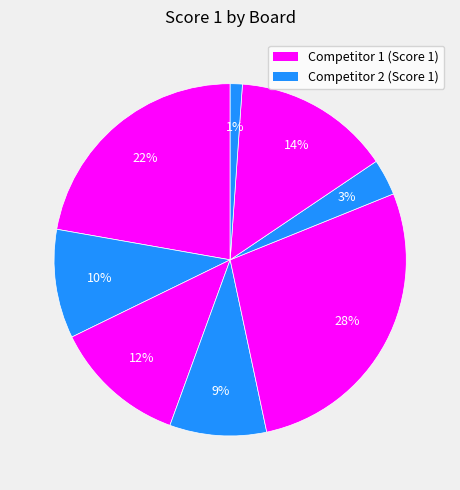

How many segments does this pie chart have?

8